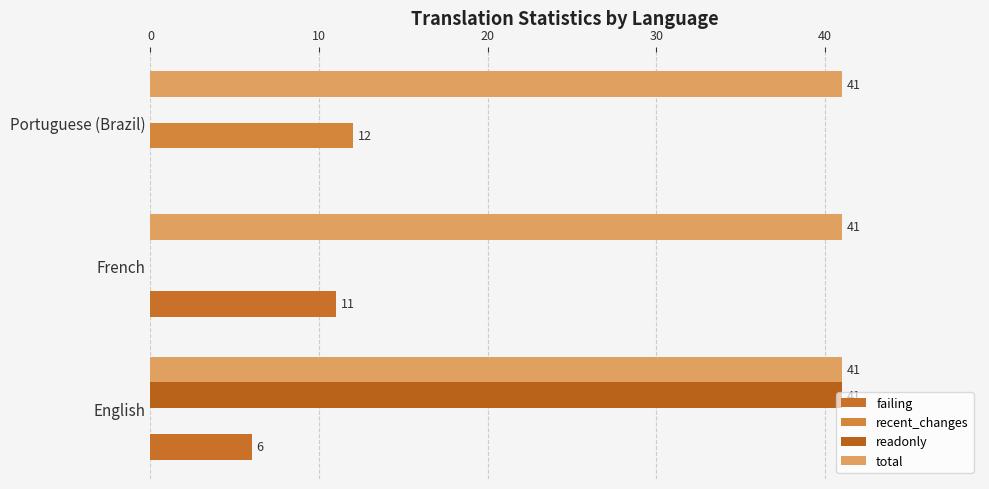

How many data points in recent_changes are above 0?

1